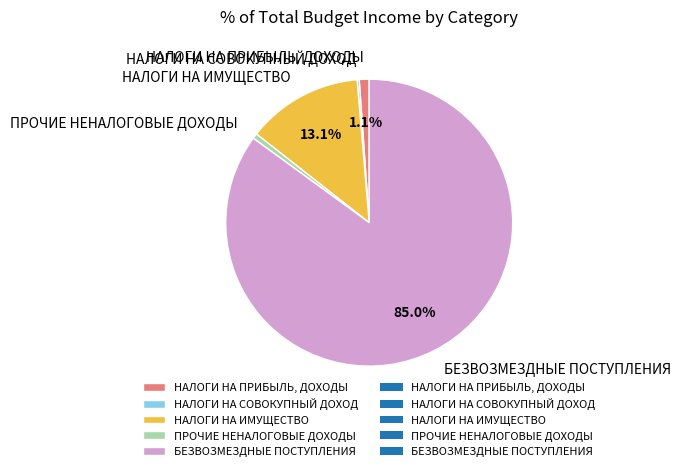

Which category has the biggest portion of the pie?

БЕЗВОЗМЕЗДНЫЕ ПОСТУПЛЕНИЯ